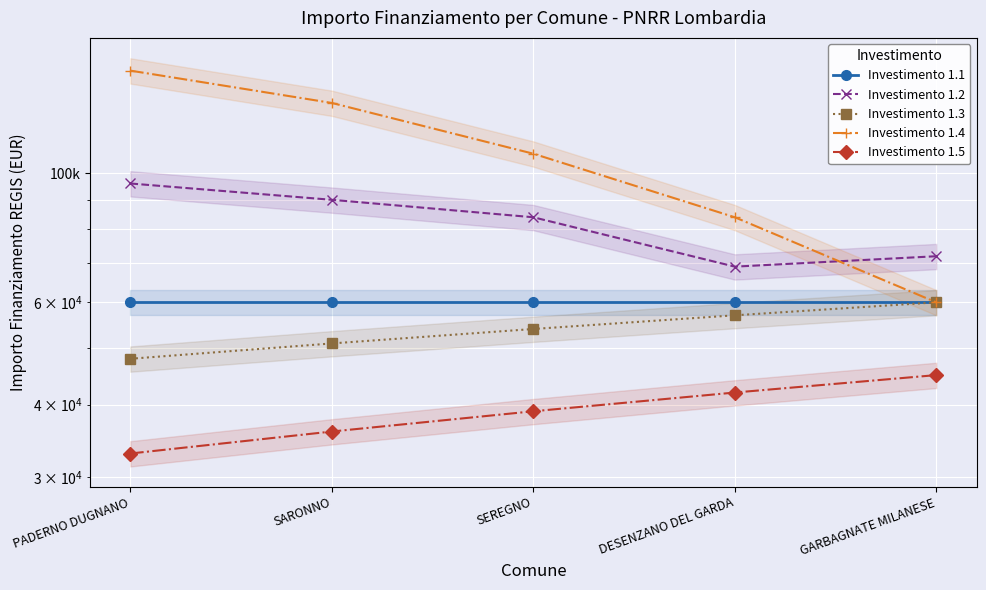

What is the maximum value shown in the chart?

149915.0